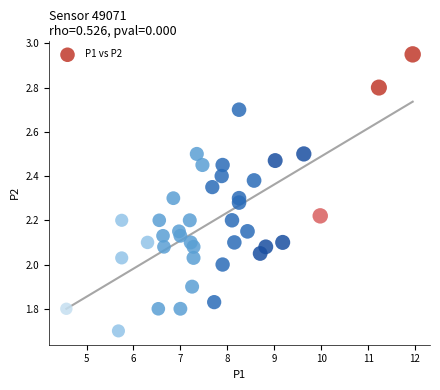

What is the range of X values (max minus min)?

7.4